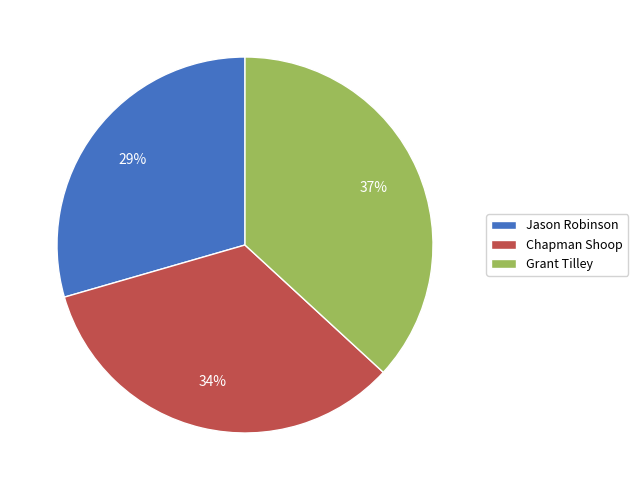

Is it true that Chapman Shoop is 34% of the pie?

True